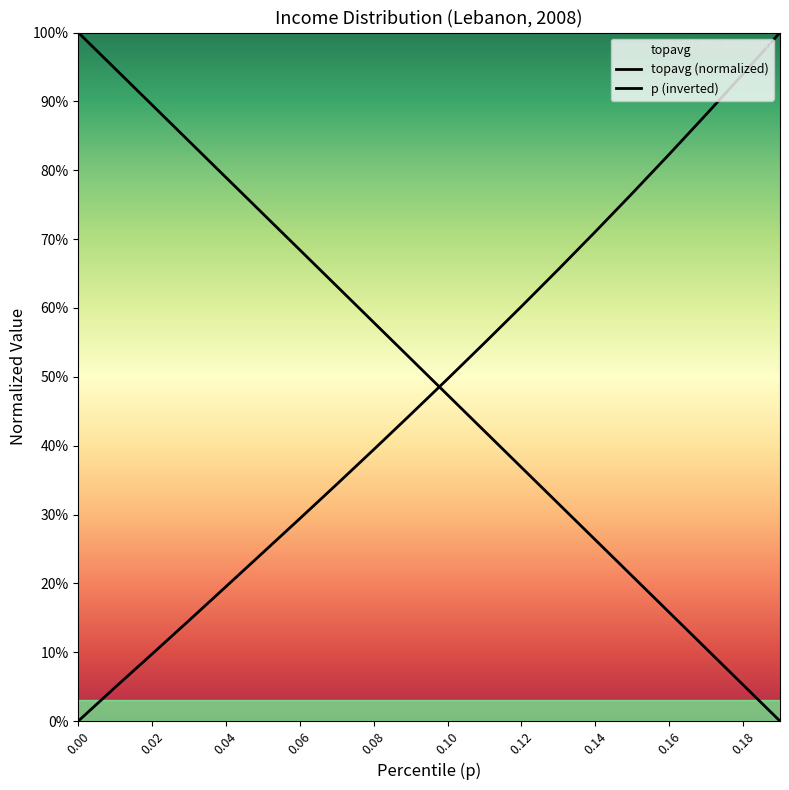

What is the label of the 9th point from the left?

0.08